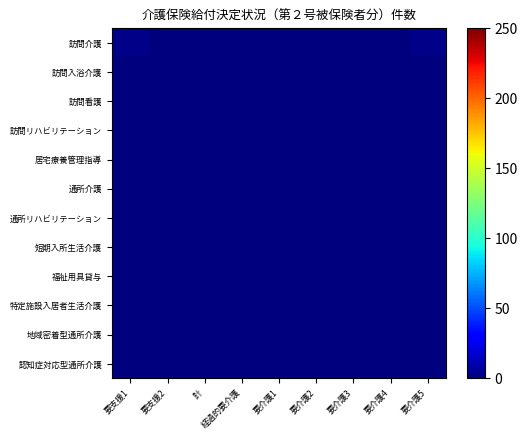

Which has a higher value, 経過的要介護 or 要介護5?

要介護5